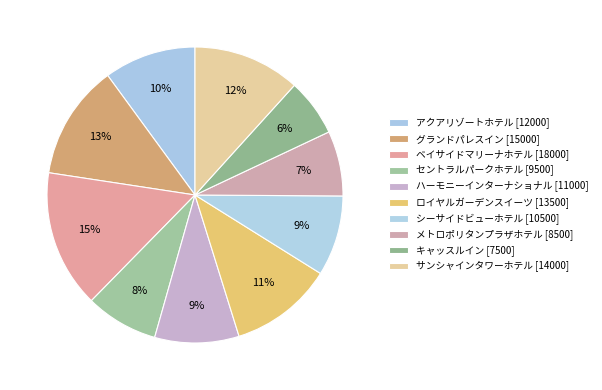

Which slice is the largest?

ベイサイドマリーナホテル